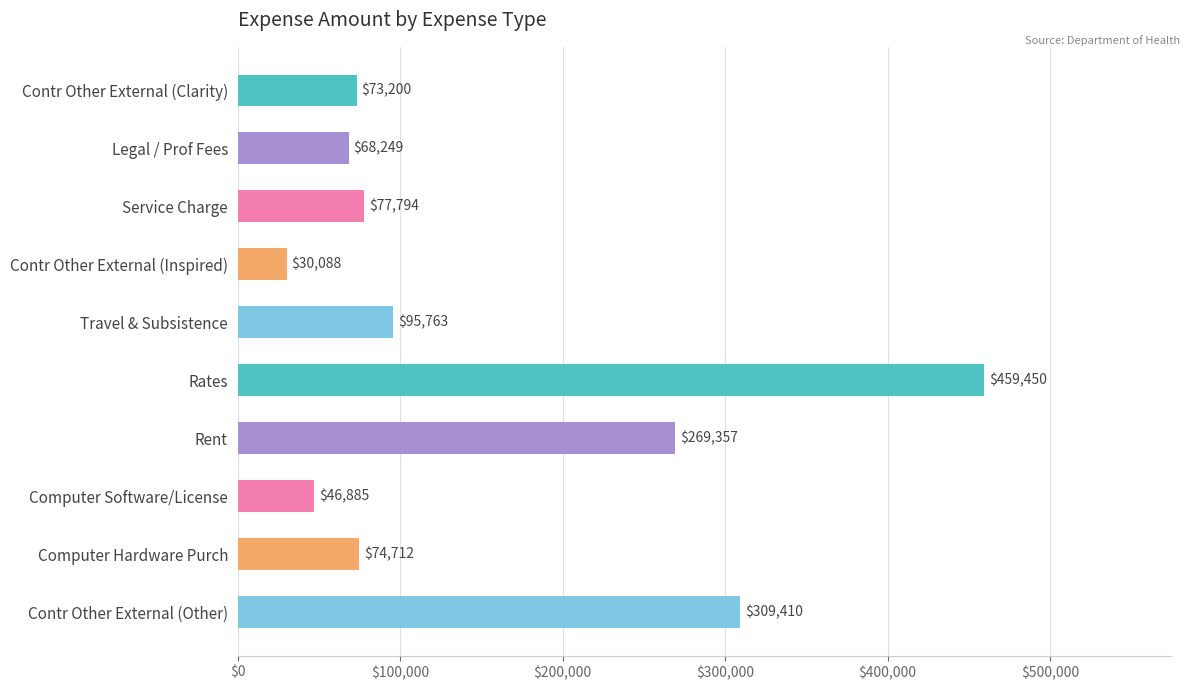

Which has a higher value, Computer Software/License or Contr Other External (Inspired)?

Computer Software/License